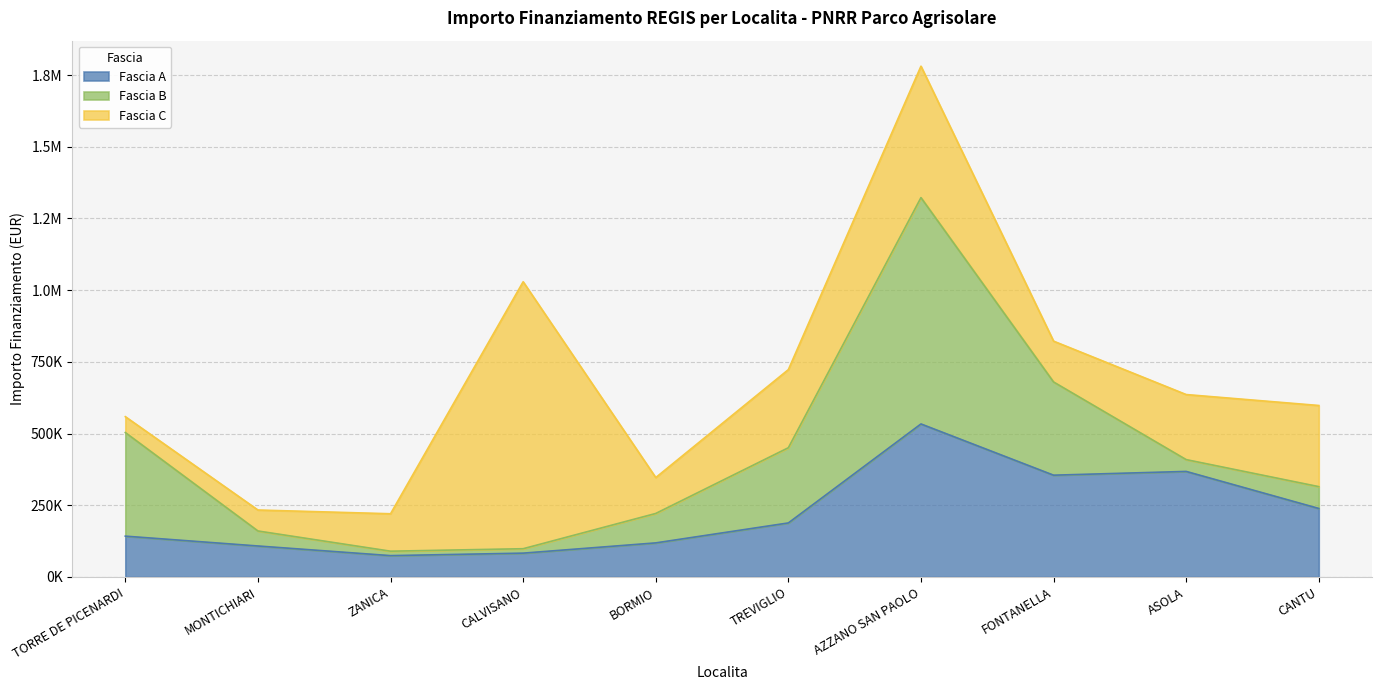

Rank the series by their average value, from highest to lowest.

Fascia C, Fascia A, Fascia B